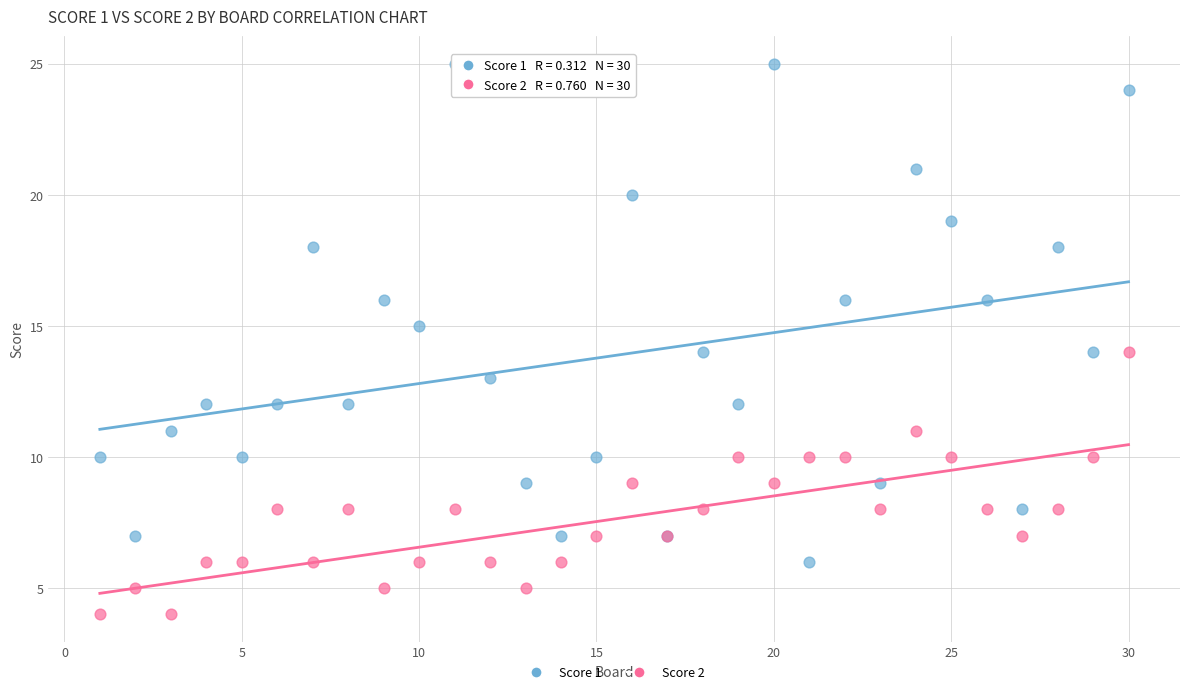

Which series contains the highest Y value?

Score 1